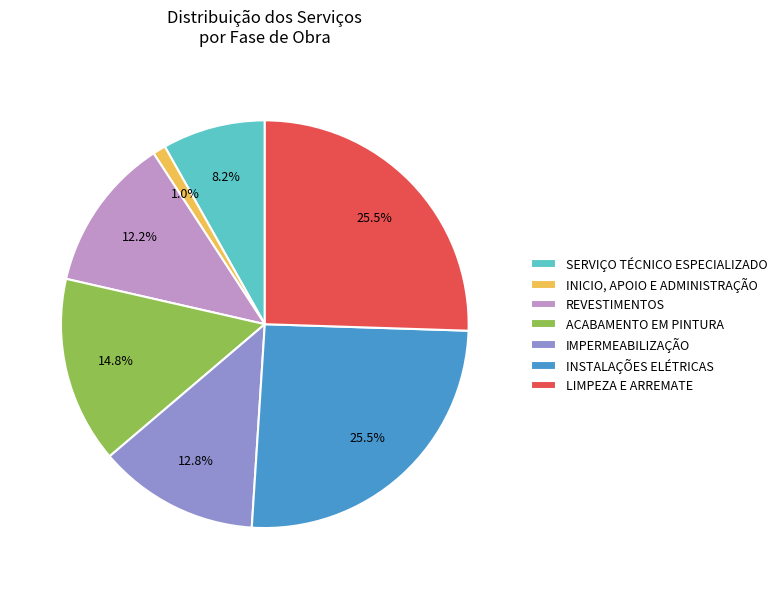

What is the total percentage of INSTALAÇÕES ELÉTRICAS and INICIO, APOIO E ADMINISTRAÇÃO?

26.5%